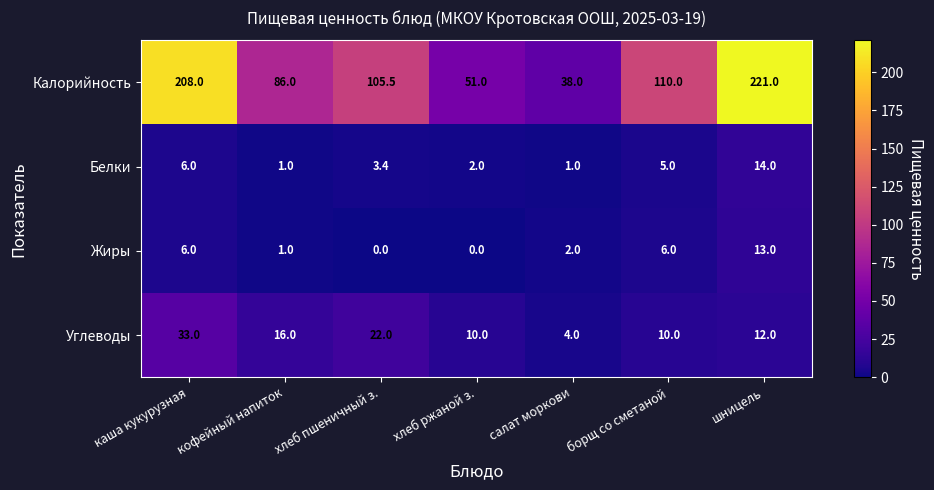

List the series in order of their peak value, highest first.

Калорийность, Углеводы, Белки, Жиры